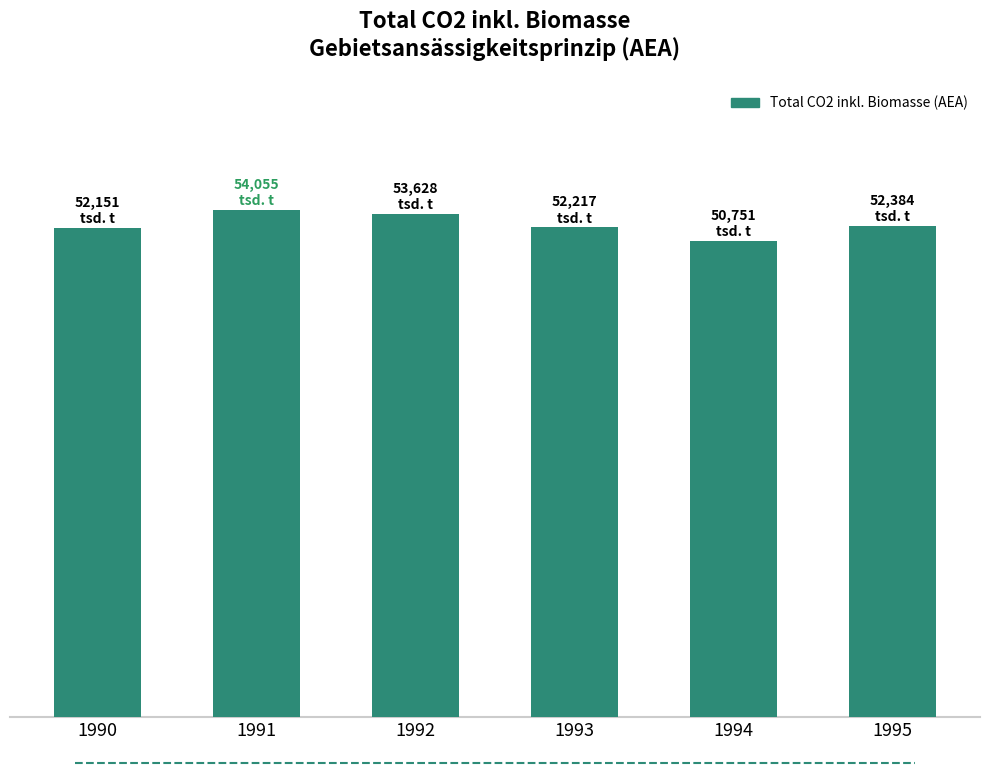

Does the chart contain any negative values?

No